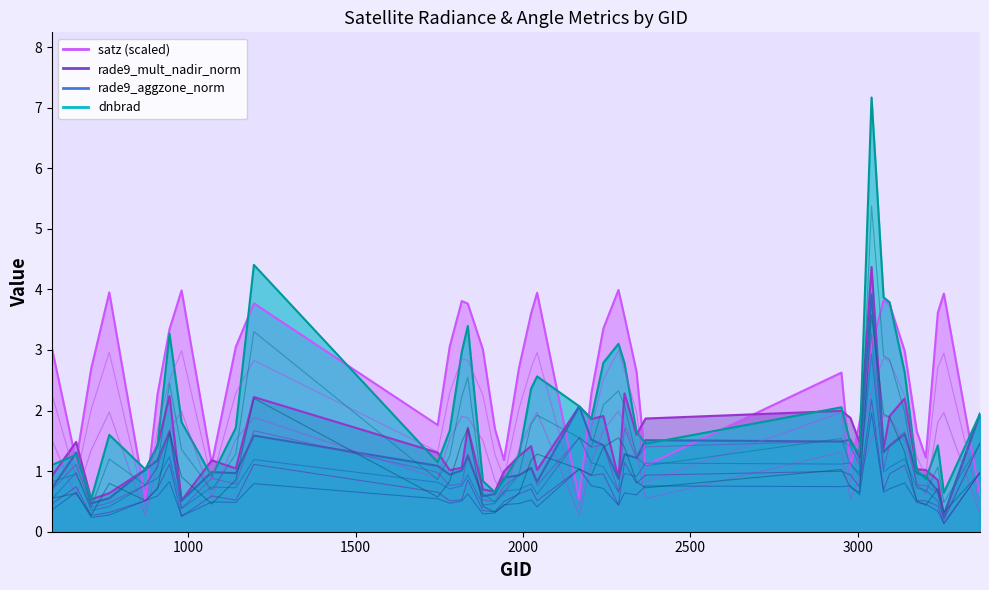

Count the number of categories in the chart.

40